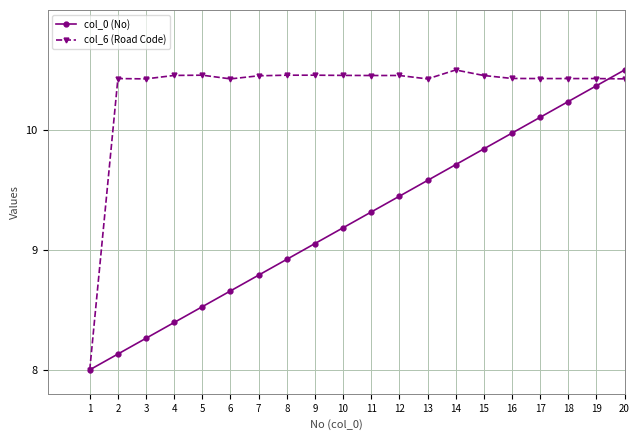

True or false: col_6 (Road Code) has more than 2 interior local peaks.

True